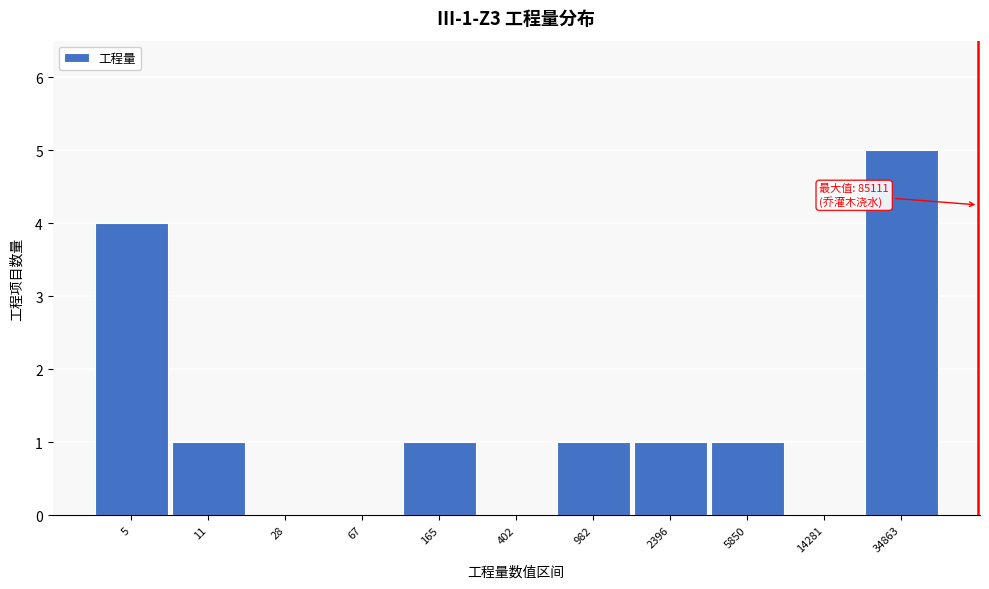

Reading left to right, extract all data points from this chart.

5=4	11=1	28=0	67=0	165=1	402=0	982=1	2396=1	5850=1	14281=0	34863=5